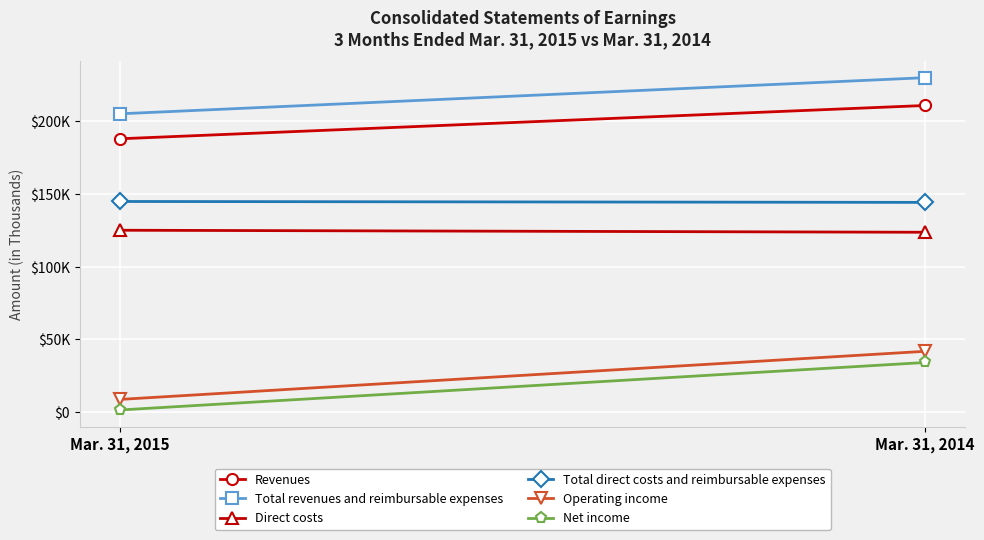

Reading left to right, what are all the values shown in this chart?

Revenues: 187853	210731
Total revenues and reimbursable expenses: 205008	229834
Direct costs: 125001	123610
Total direct costs and reimbursable expenses: 144766	144142
Operating income: 8768	41819
Net income: 1502	34126